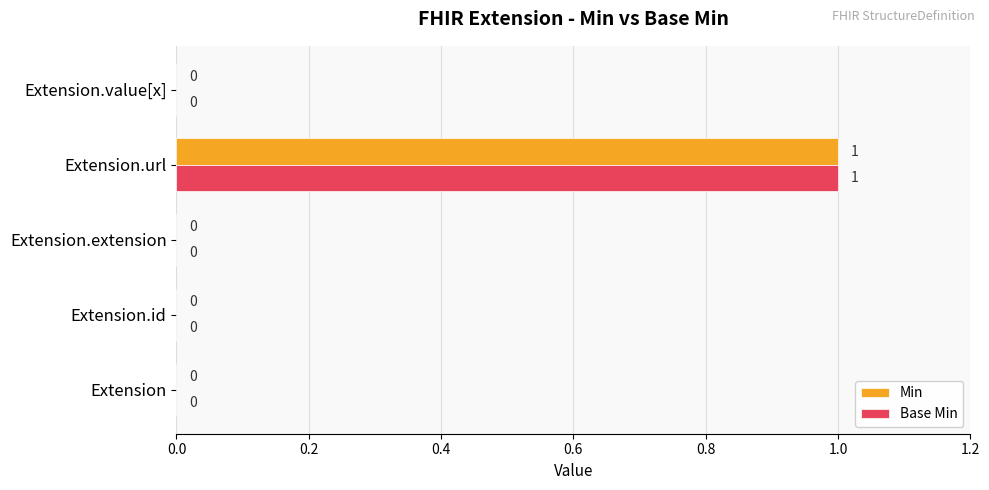

How many Min values are between 0 and 1?

5